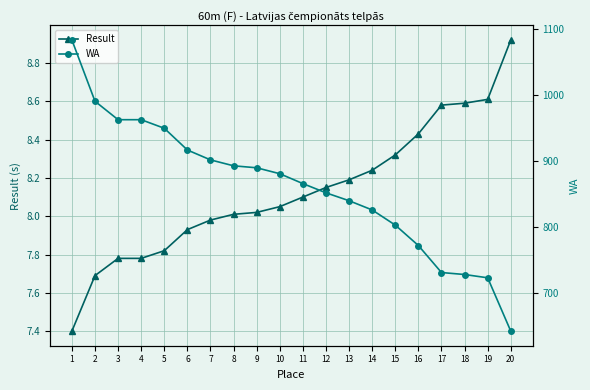

True or false: Result has a value of 12.1 at 6.

False